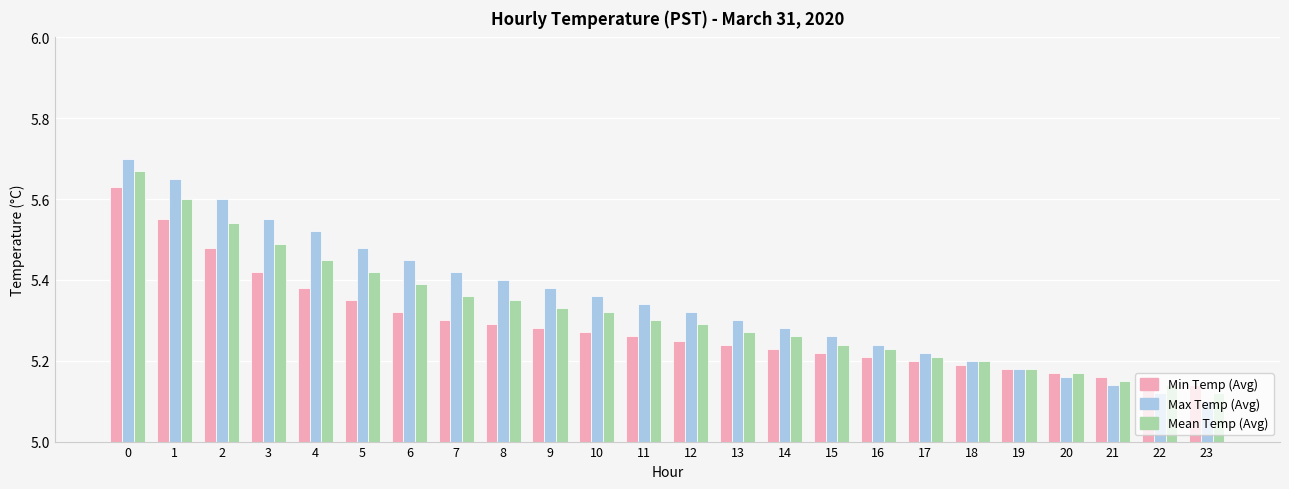

Which series changed the most between 0 and 17?

Max Temp (Avg)